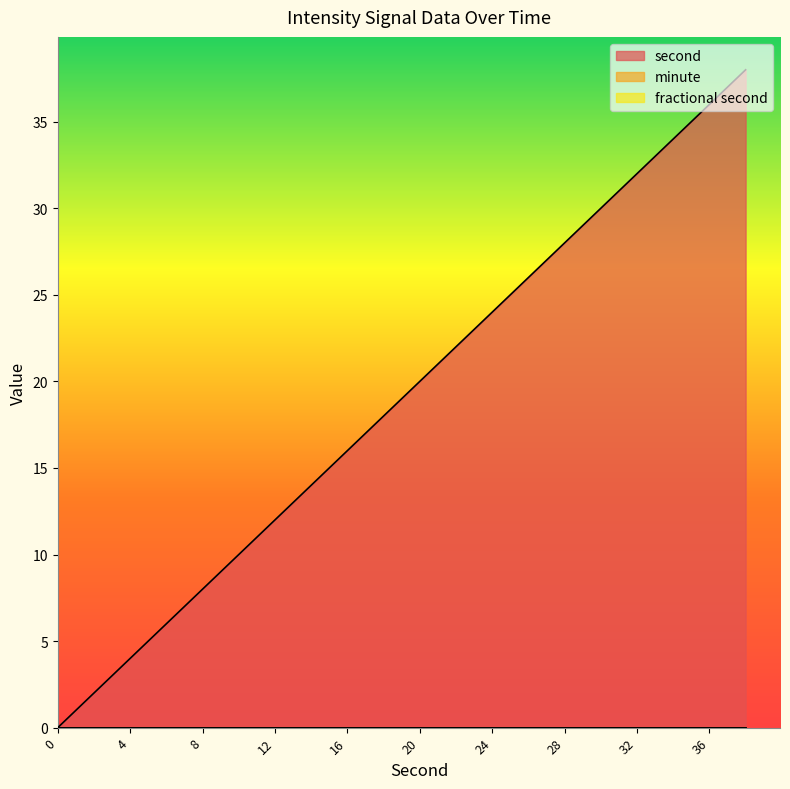

Reading left to right, list all the values displayed in this chart.

second: 0=0	2=2	4=4	6=6	8=8	10=10	12=12	14=14	16=16	18=18	20=20	22=22	24=24	26=26	28=28	30=30	32=32	34=34	36=36	38=38
minute: 0=0	2=0	4=0	6=0	8=0	10=0	12=0	14=0	16=0	18=0	20=0	22=0	24=0	26=0	28=0	30=0	32=0	34=0	36=0	38=0
fractional second: 0=0	2=0	4=0	6=0	8=0	10=0	12=0	14=0	16=0	18=0	20=0	22=0	24=0	26=0	28=0	30=0	32=0	34=0	36=0	38=0